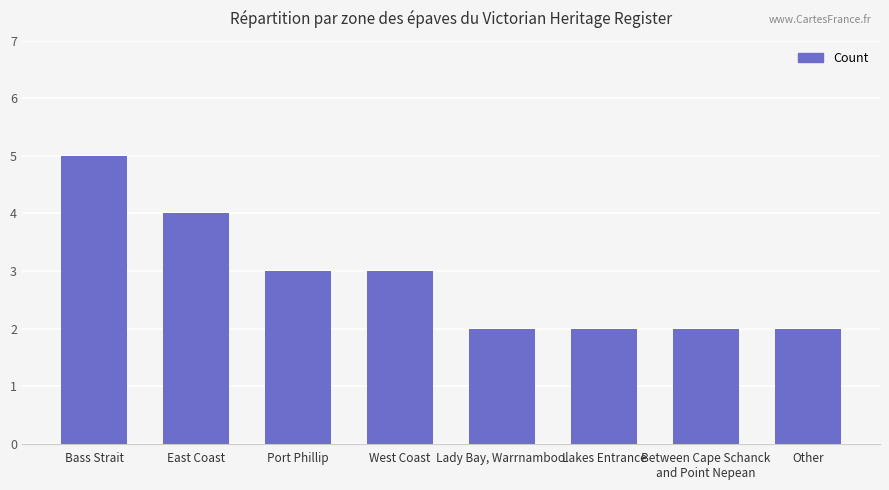

What is the ratio of the value at West Coast to the value at Port Phillip?

1.0